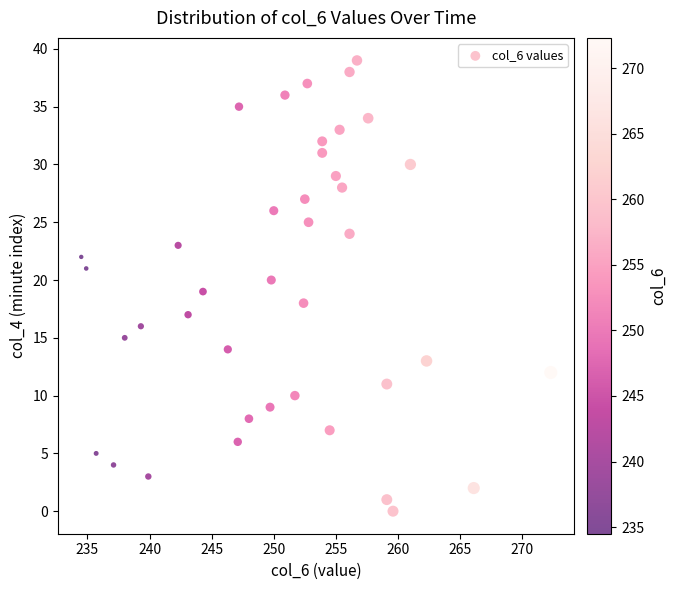

What is the range of Y values (max minus min)?

39